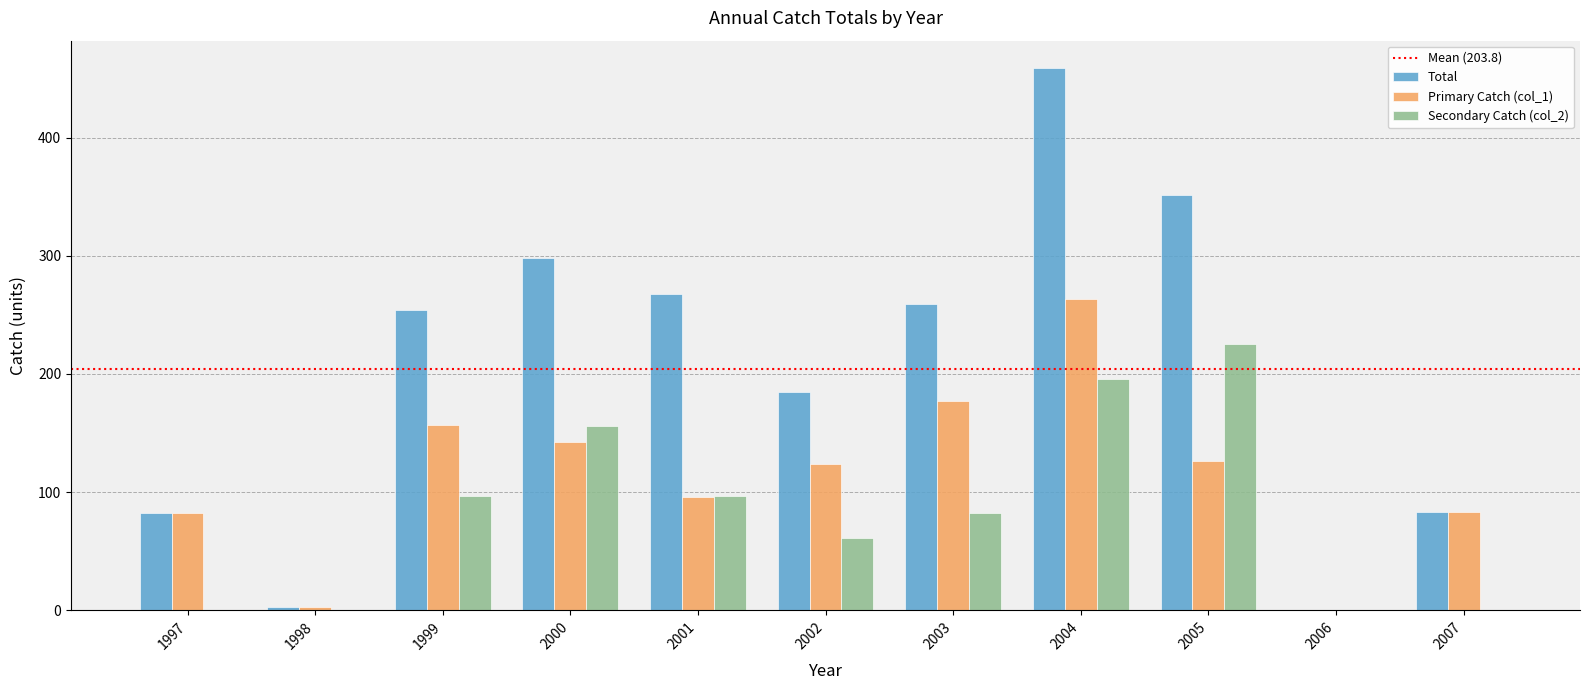

How many data points does each series have?

11